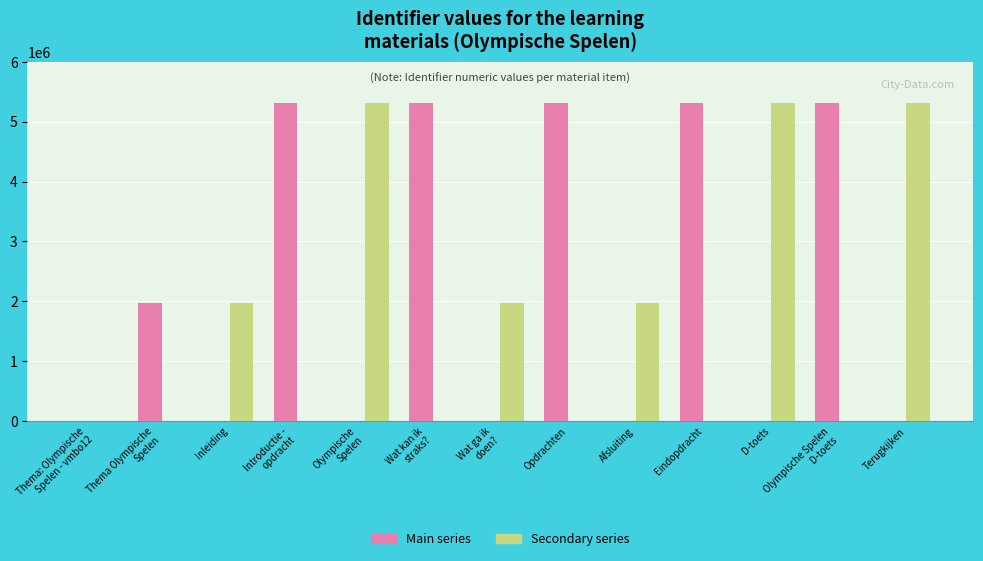

Which series has the largest total across all categories?

Main series